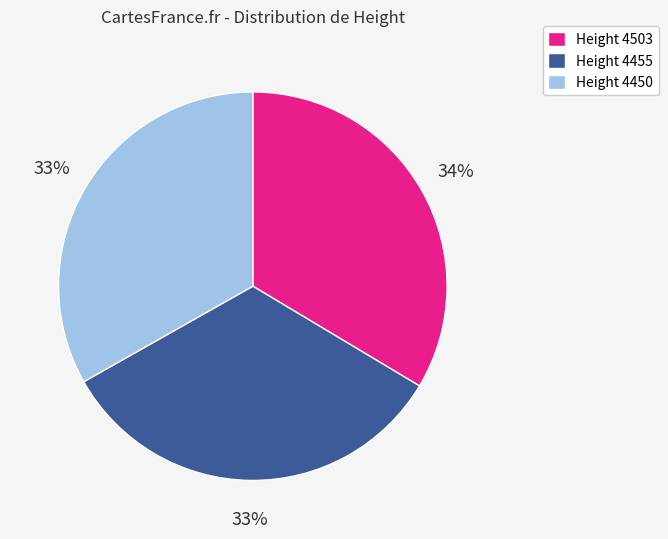

Is the sum of Height 4450 and Height 4455 greater than half?

Yes